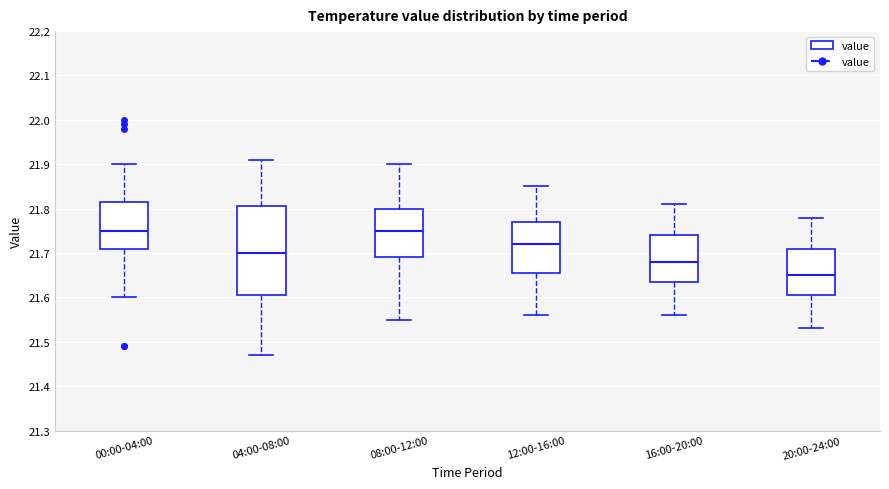

Which box is the tallest, from its lower edge to its upper edge?

04:00-08:00